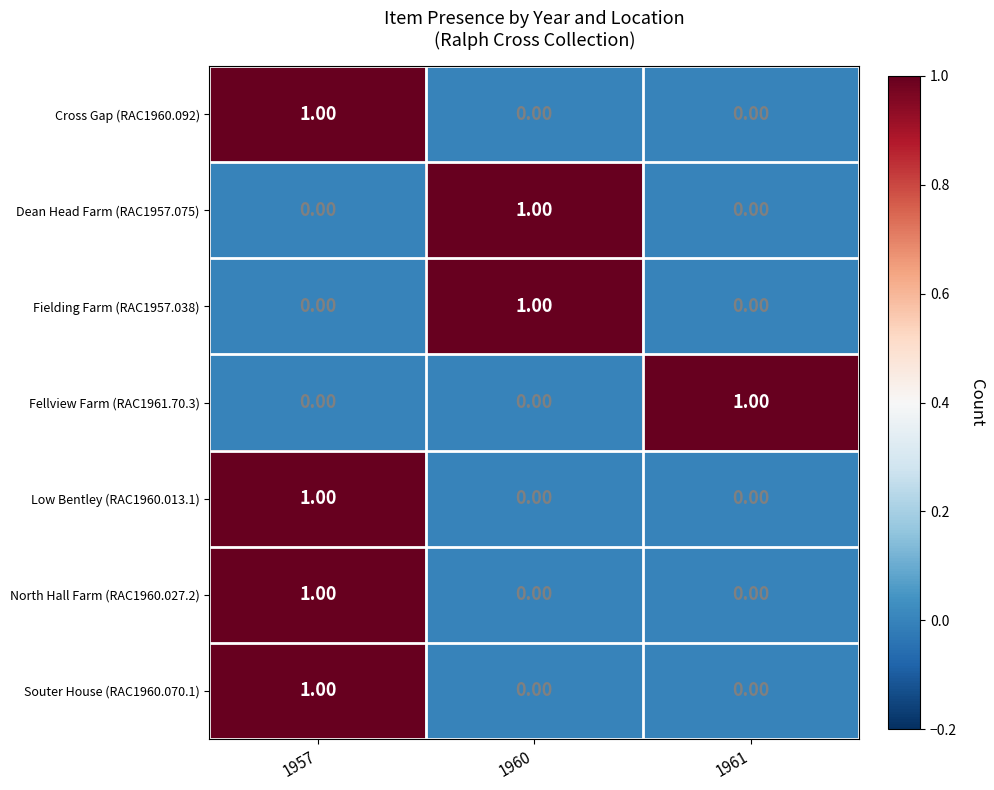

At which category is the sum across all series the highest?

1957